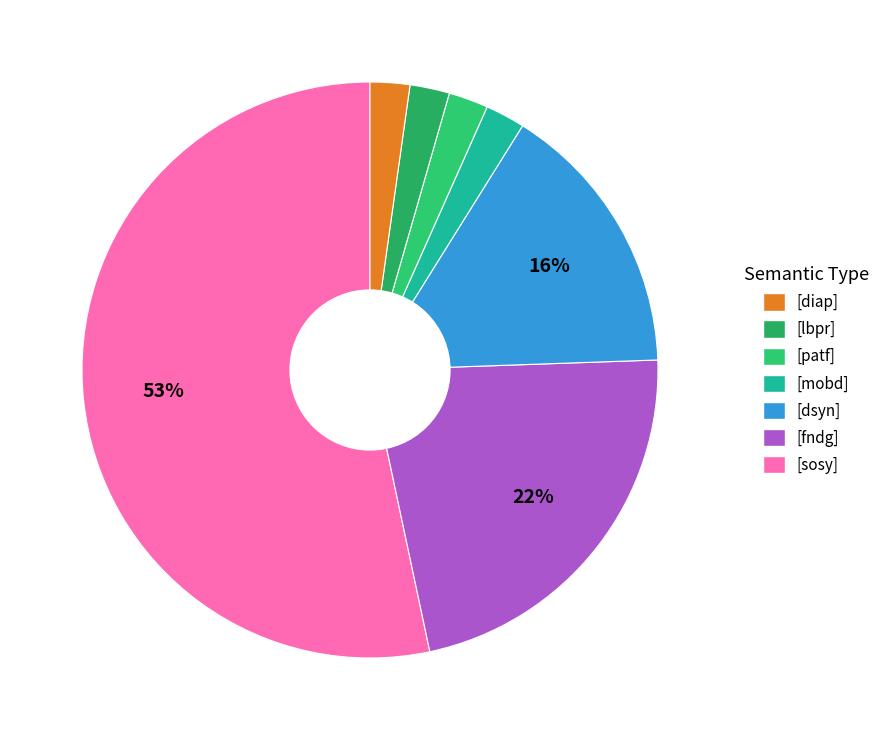

Is there a majority slice in this chart?

Yes